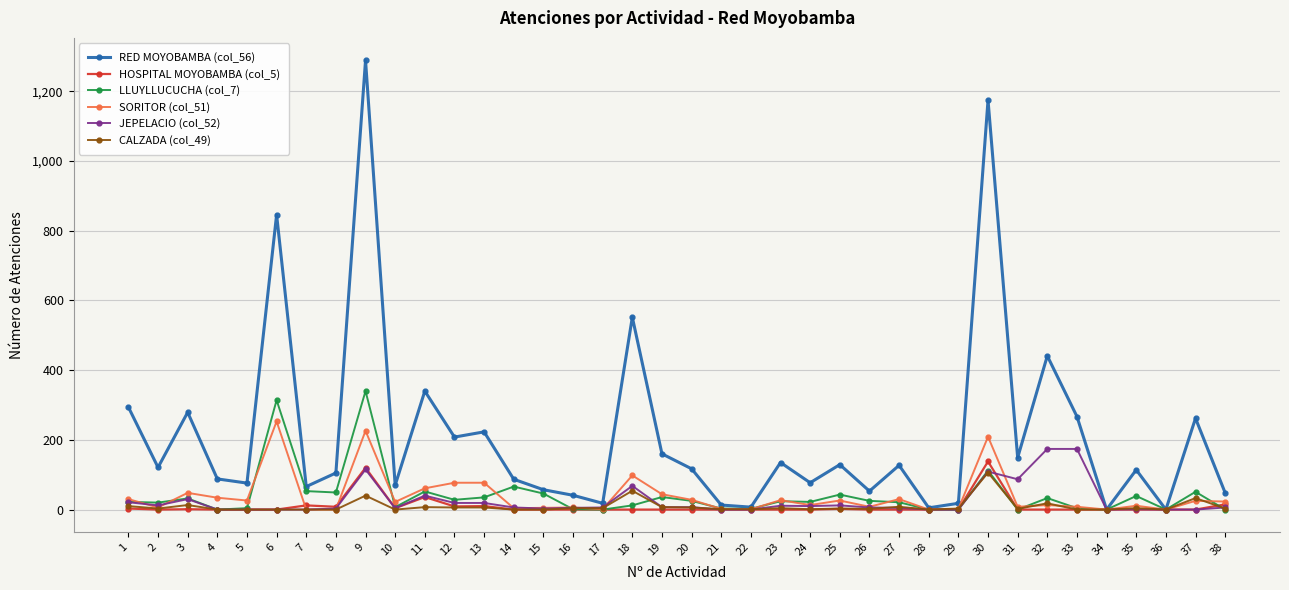

Is the value of SORITOR (col_51) at 6 greater than the value of RED MOYOBAMBA (col_56) at 24?

Yes